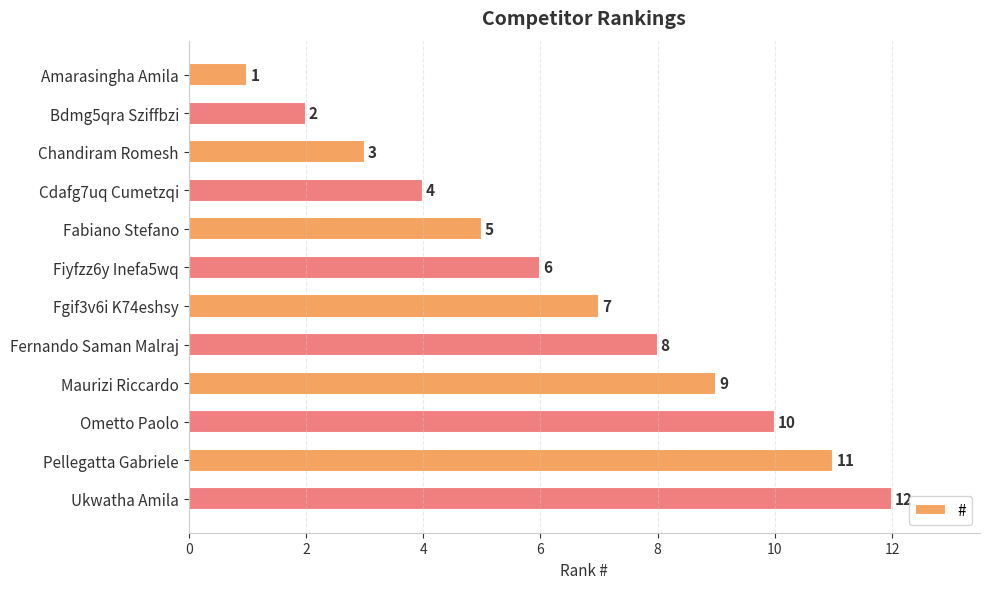

Which label corresponds to the largest value in the chart?

Ukwatha Amila